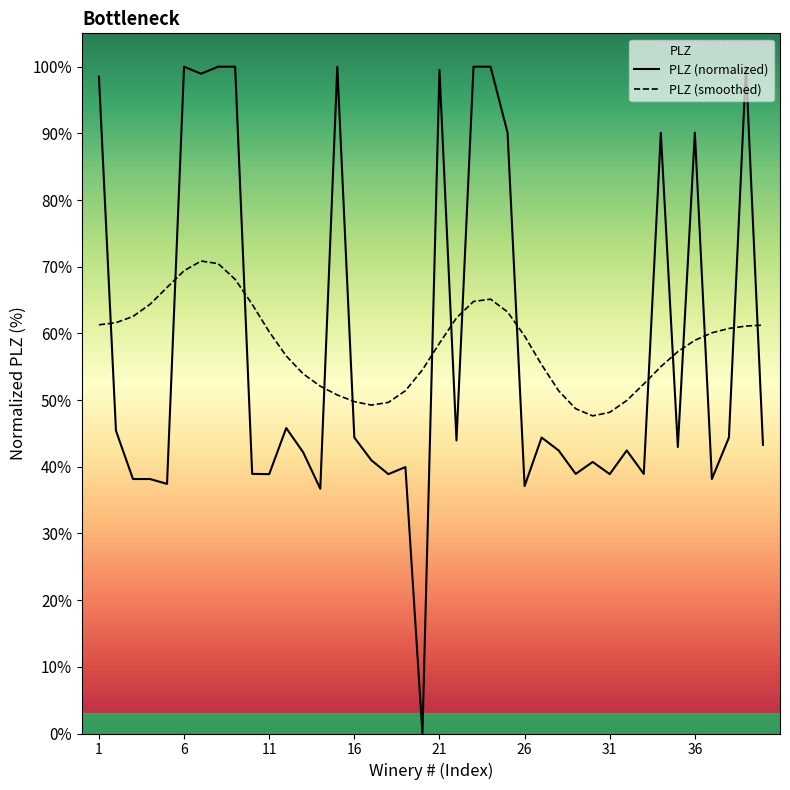

Which series has the largest range (max minus min)?

PLZ (normalized)